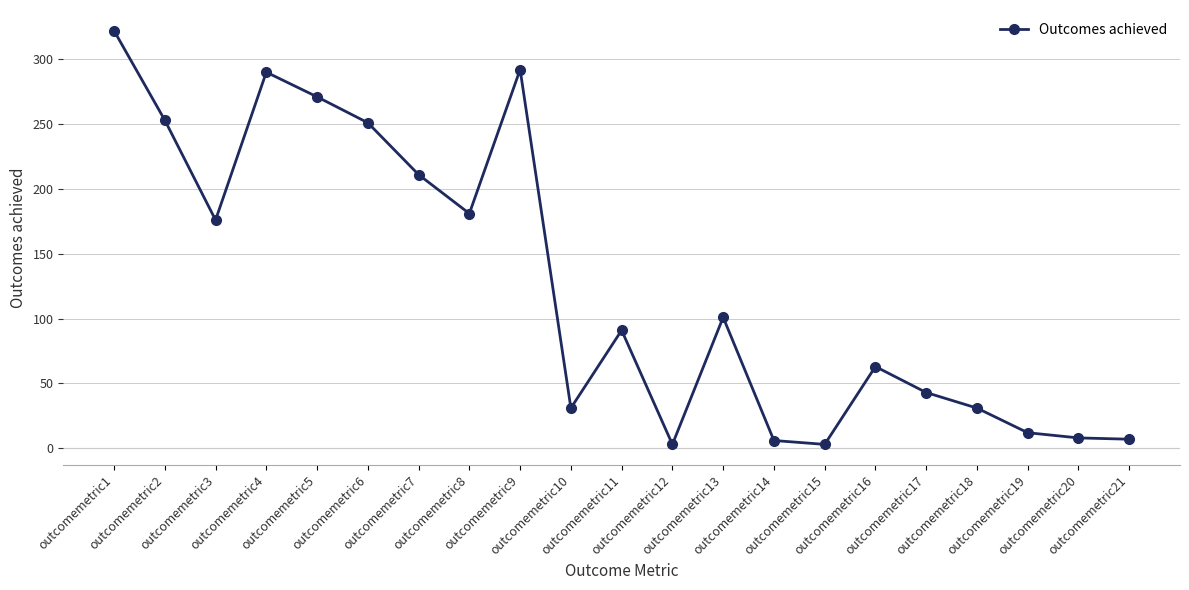

How many series are shown in this chart?

1